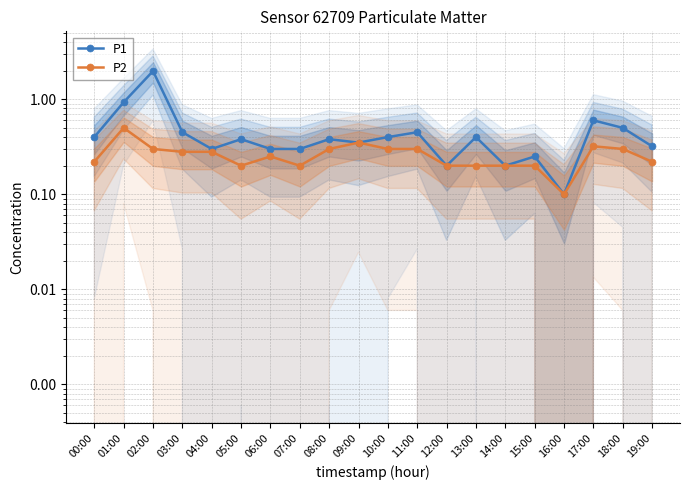

How many interior local valleys does the P2 series have?

3